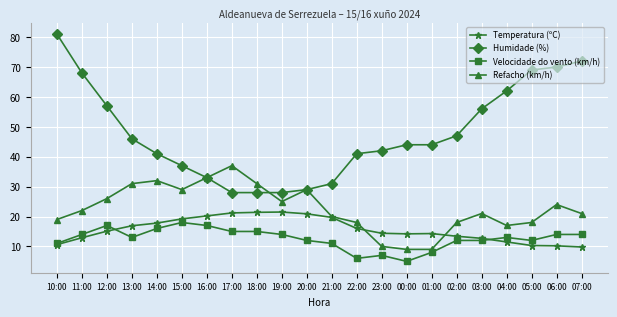

True or false: Humidade (%) has more than 2 interior local peaks.

False